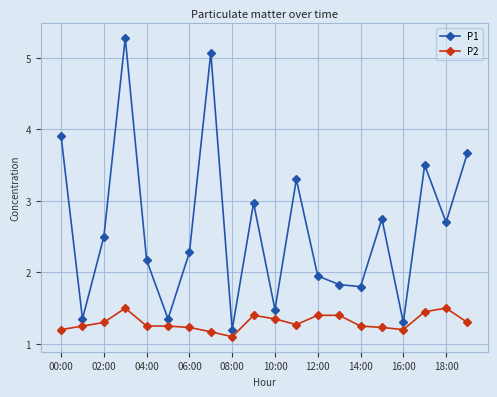

True or false: P1 and P2 cross at least once.

False